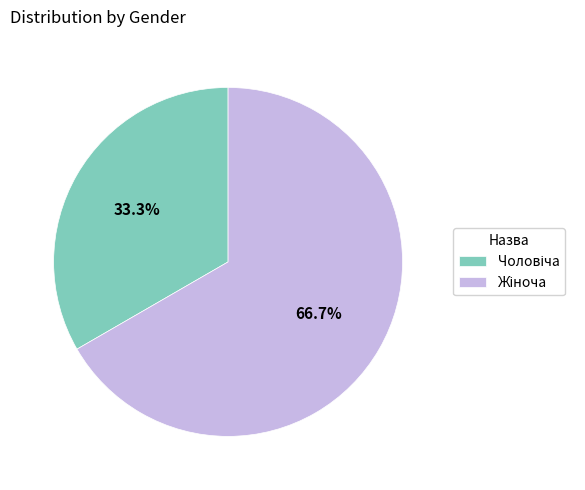

How many slices are in this pie chart?

2